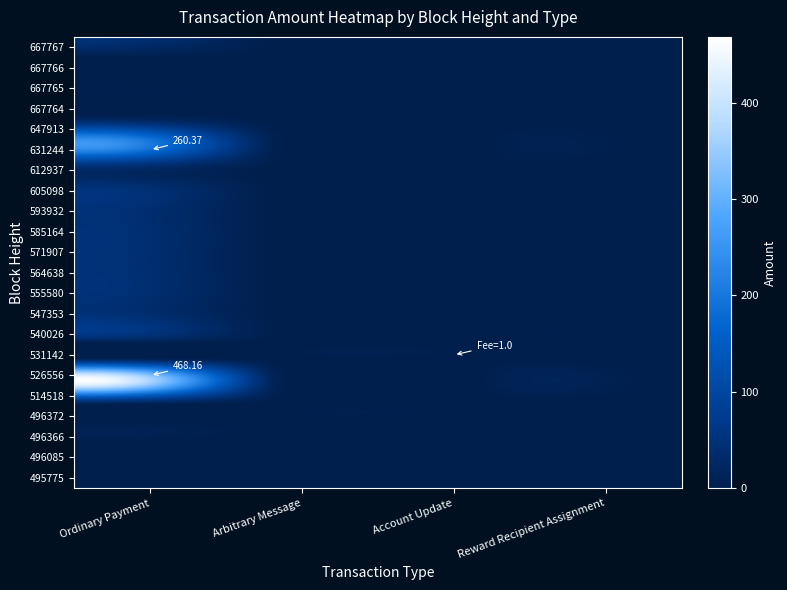

The Arbitrary Message series shows 0.0 at 585164. True or false?

True